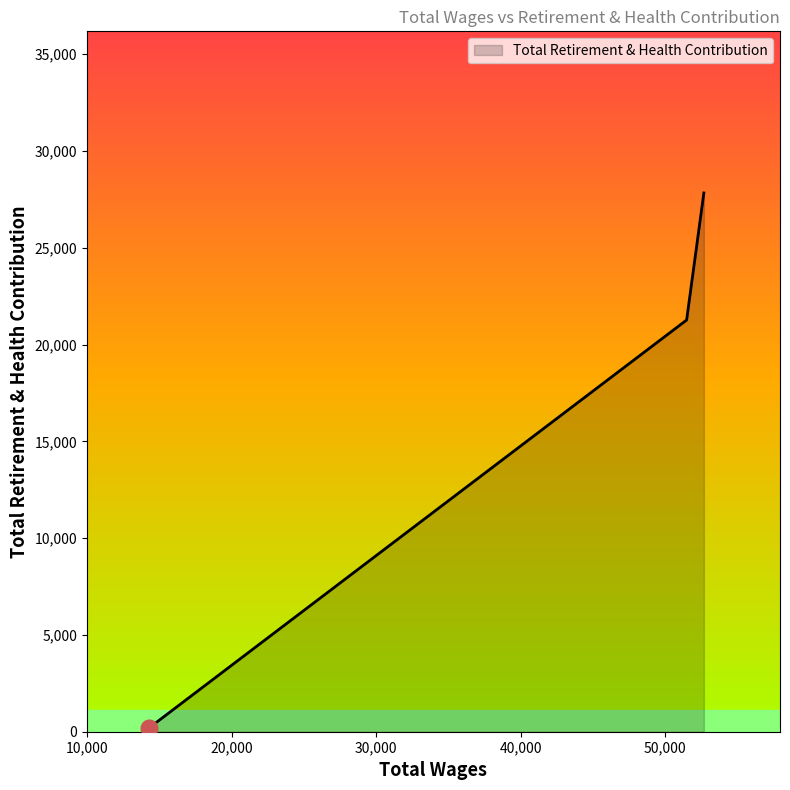

What is the greatest value displayed?

27830